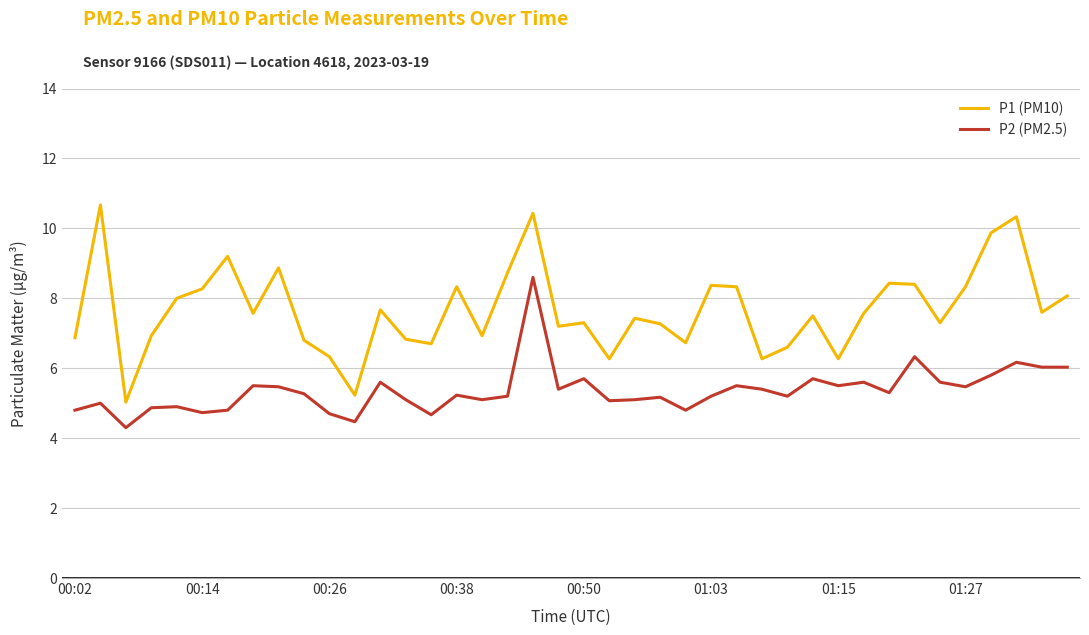

What is the maximum value shown in the chart?

10.7